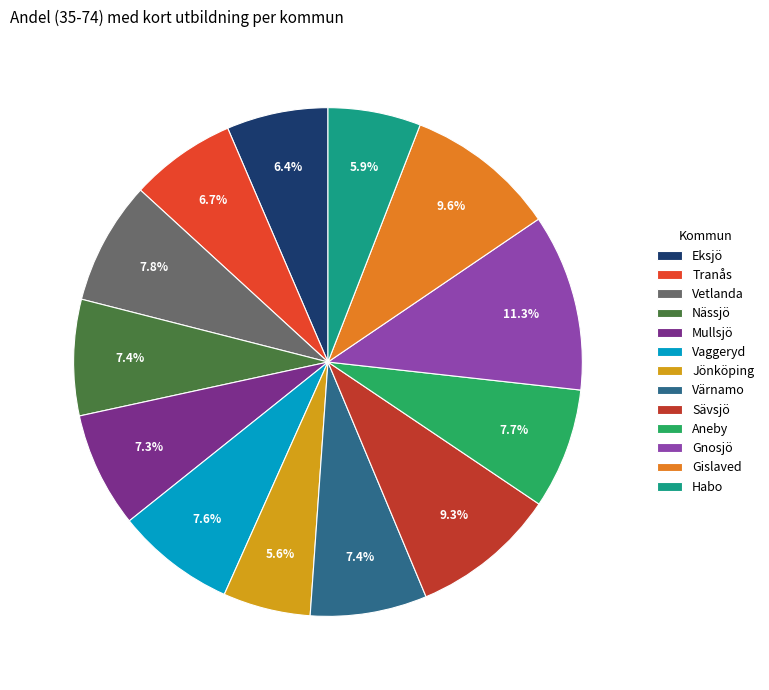

True or false: Gislaved accounts for 24% of the total.

False